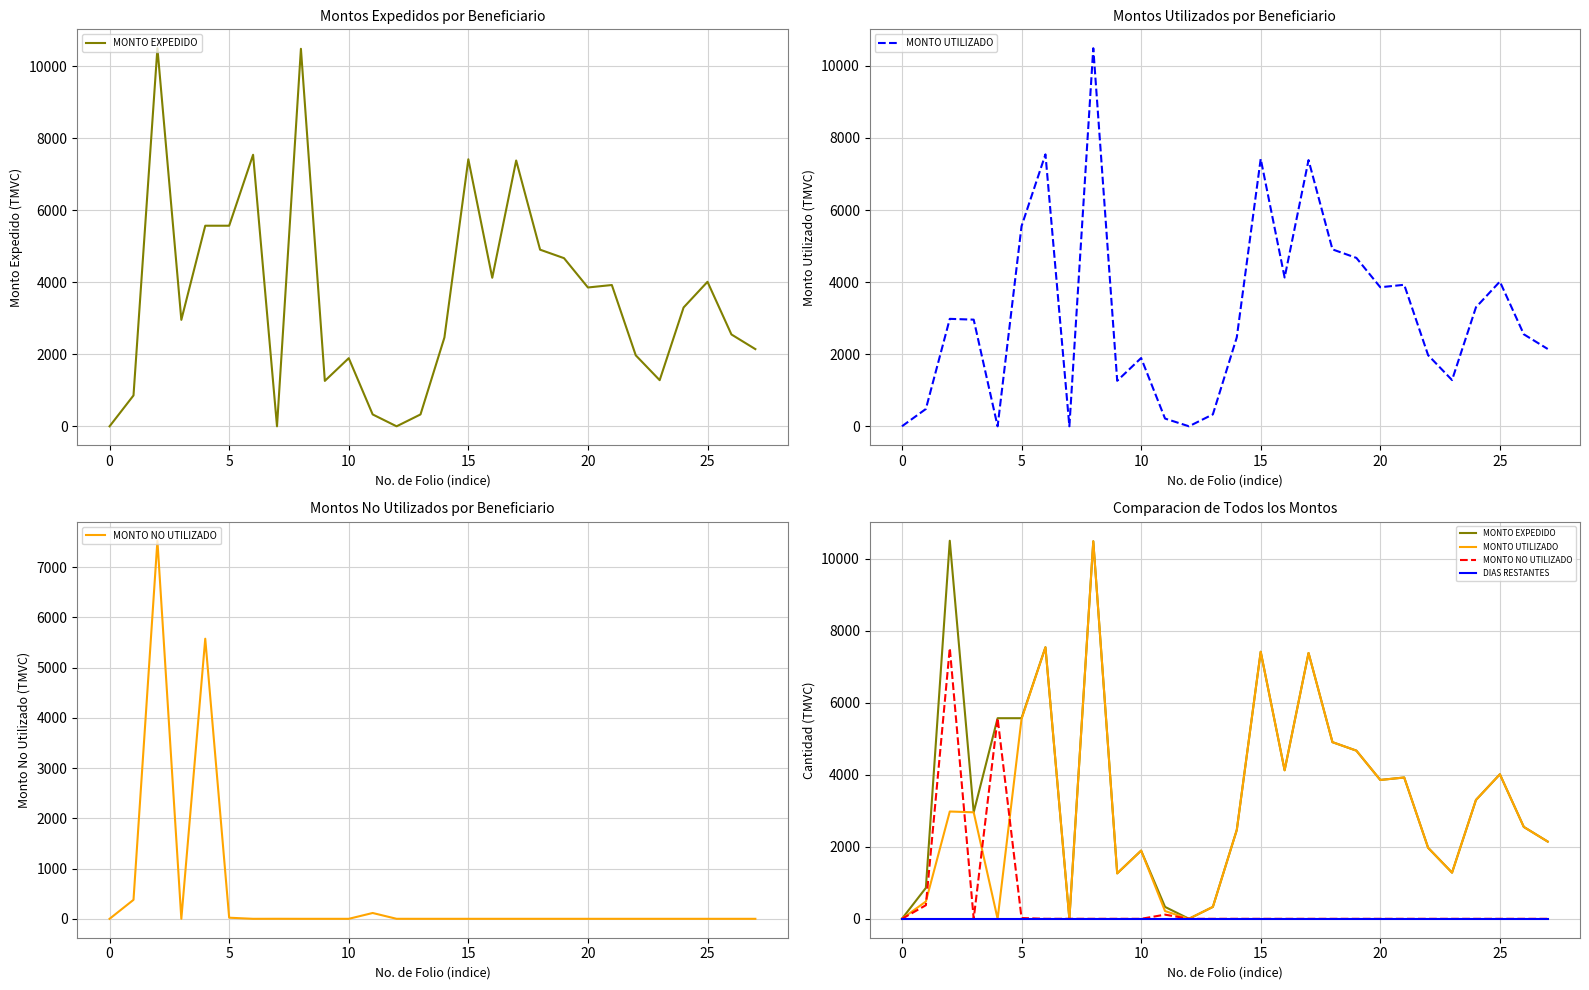

True or false: MONTO UTILIZADO has a value of 3858.5 at 20.

True